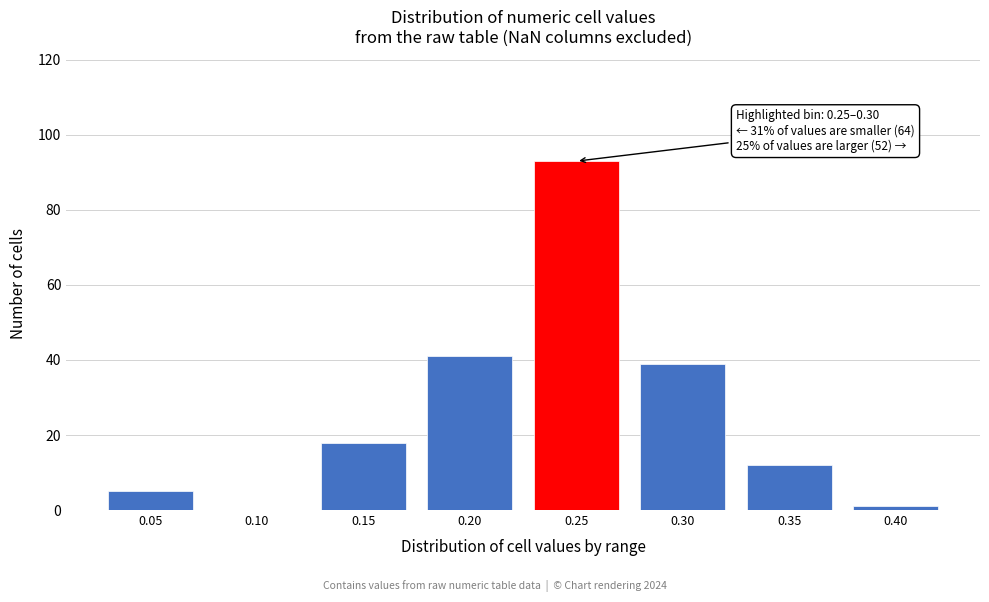

Reading left to right, transcribe all the data shown in this chart.

0.05=5	0.10=0	0.15=18	0.20=41	0.25=93	0.30=39	0.35=12	0.40=1